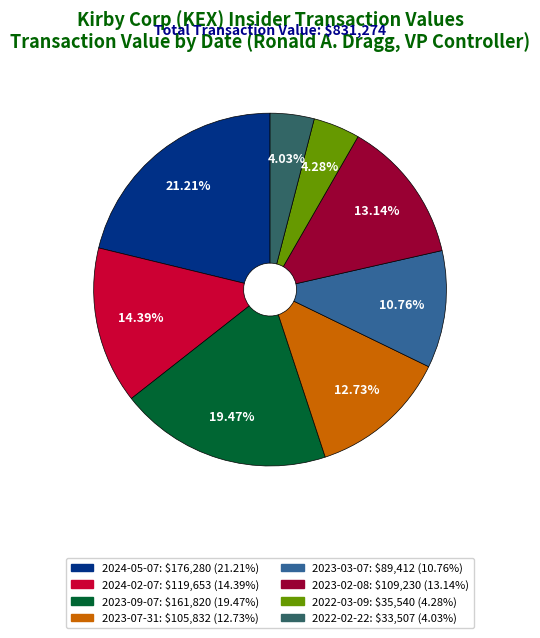

Does 2023-09-07 account for over 50% of the chart?

No